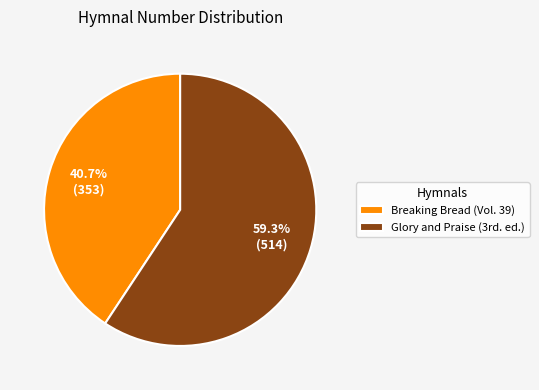

How much of the chart is everything except Breaking Bread (Vol. 39)?

59.3%